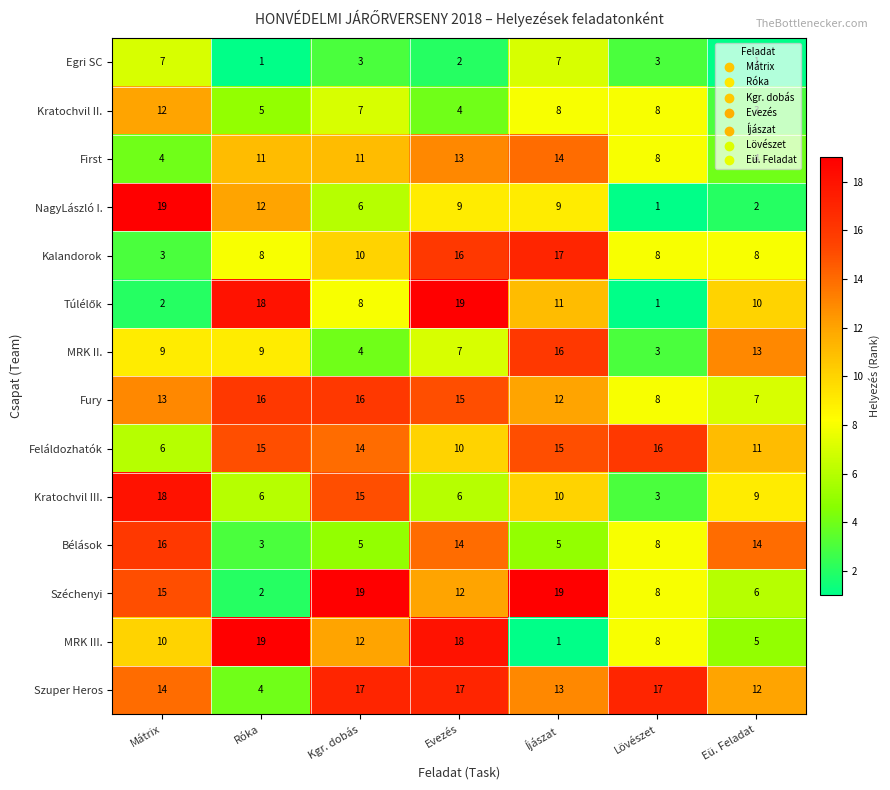

What is the lowest value of the First series?

4